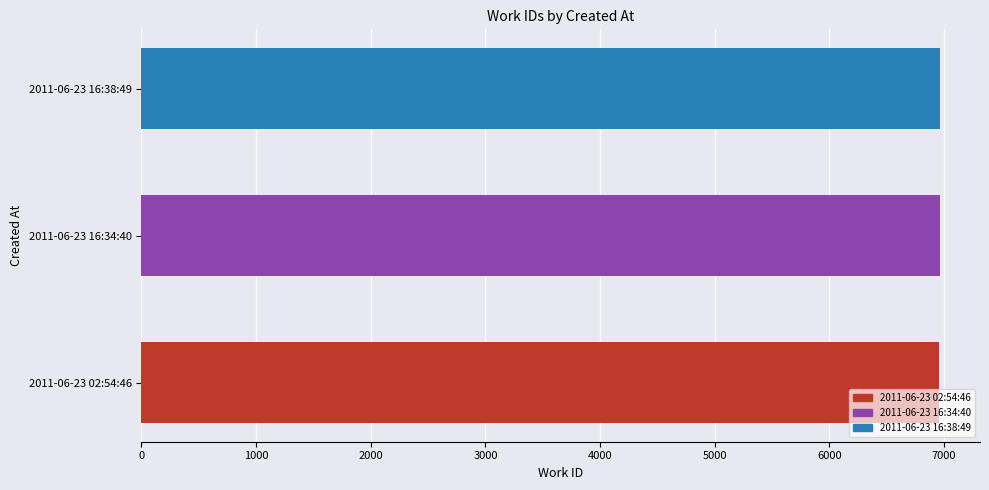

What is the average value?

6963